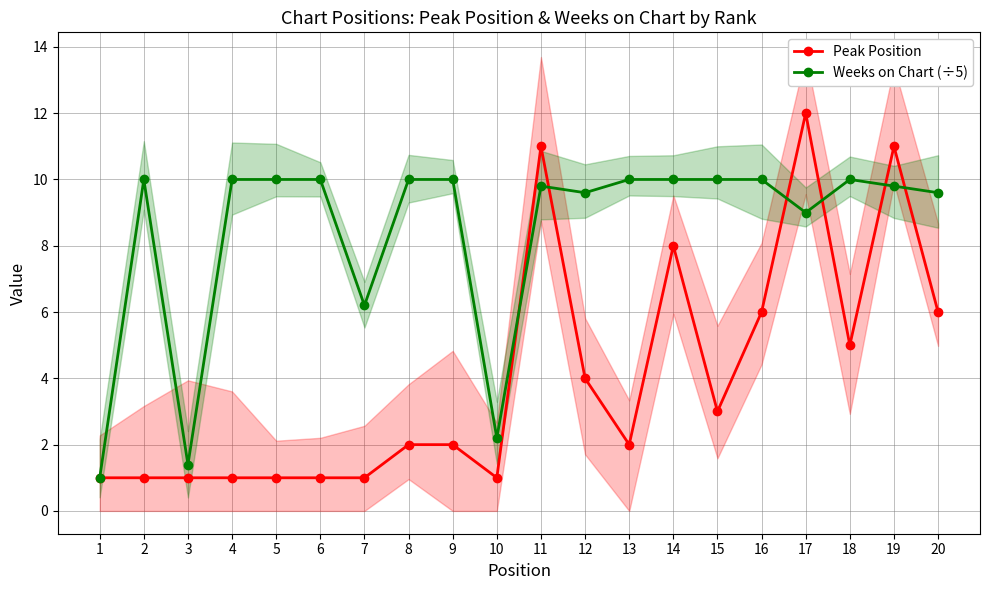

How many intersections are there between Weeks on Chart (÷5) and Peak Position?

6